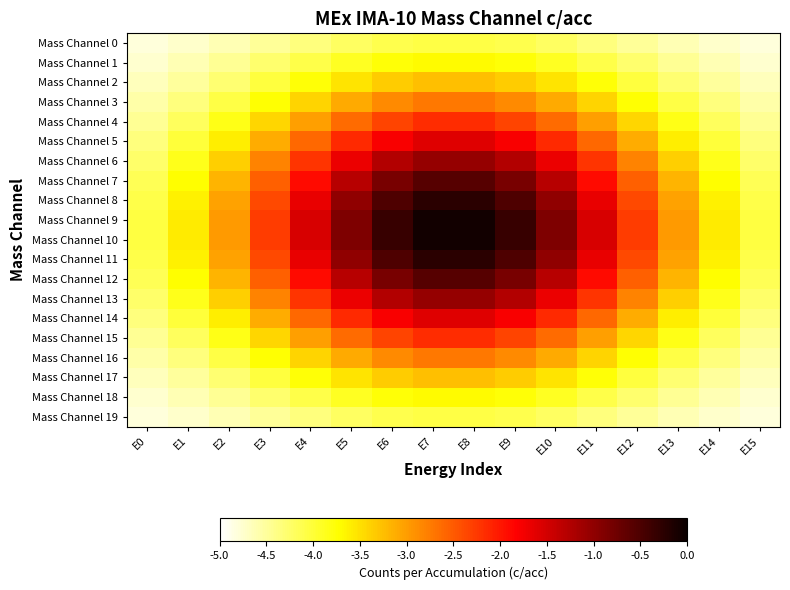

Rank the series by their maximum value, from highest to lowest.

Mass Channel 9, Mass Channel 10, Mass Channel 8, Mass Channel 11, Mass Channel 12, Mass Channel 7, Mass Channel 13, Mass Channel 6, Mass Channel 14, Mass Channel 5, Mass Channel 4, Mass Channel 15, Mass Channel 16, Mass Channel 3, Mass Channel 17, Mass Channel 2, Mass Channel 18, Mass Channel 1, Mass Channel 0, Mass Channel 19